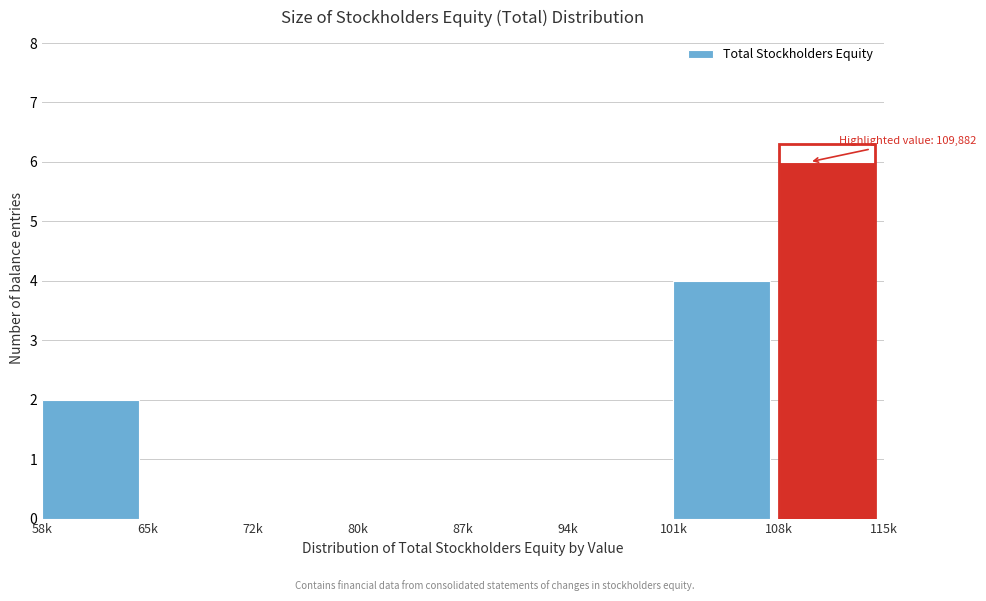

Reading left to right, transcribe all the data shown in this chart.

58k=2	65k=0	72k=0	80k=0	87k=0	94k=0	101k=4	108k=6